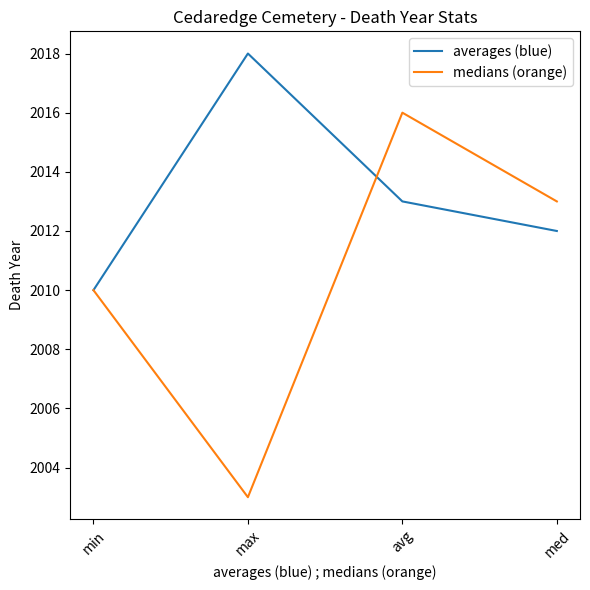

Where does the medians (orange) series first go above 2013?

avg